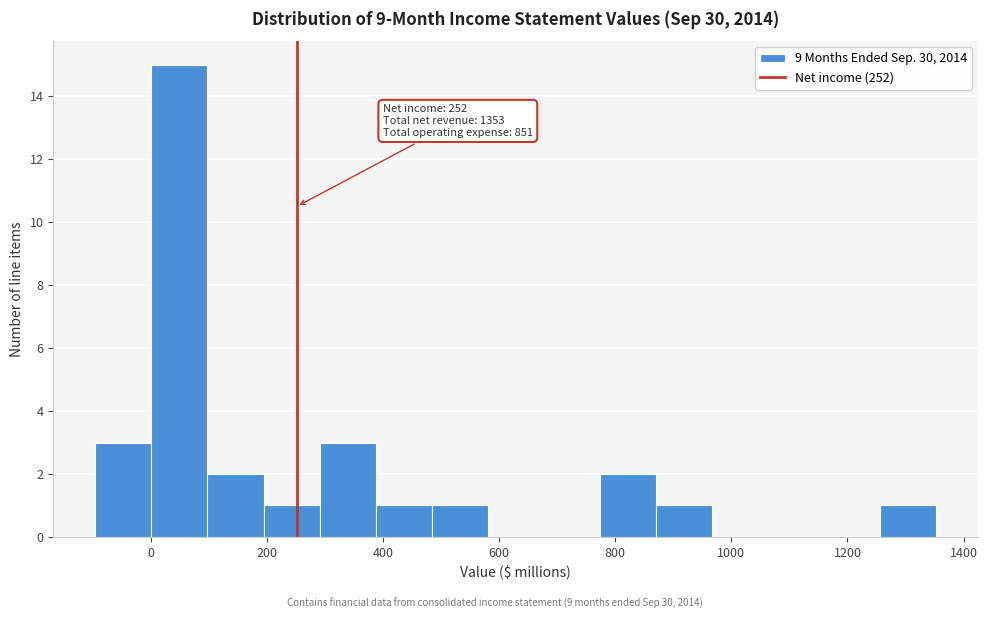

Which range on the x-axis has the tallest bar?

0 to 100